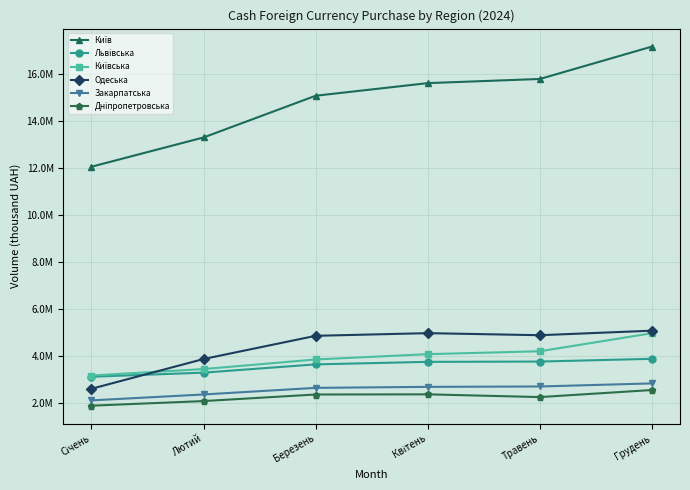

List the series in order of their peak value, lowest first.

Дніпропетровська, Закарпатська, Львівська, Київська, Одеська, Київ